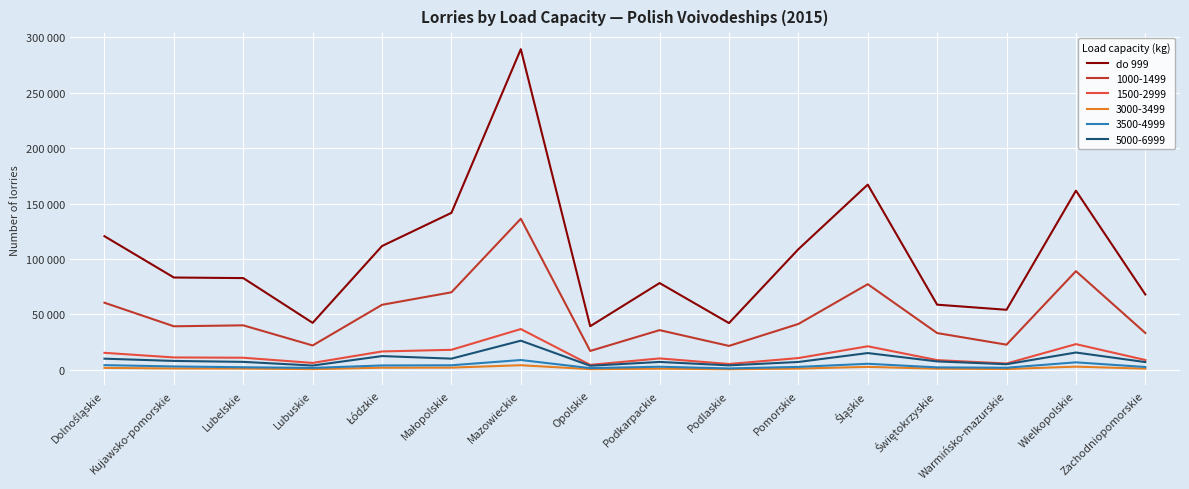

Does the chart display data point markers on the line(s)?

No